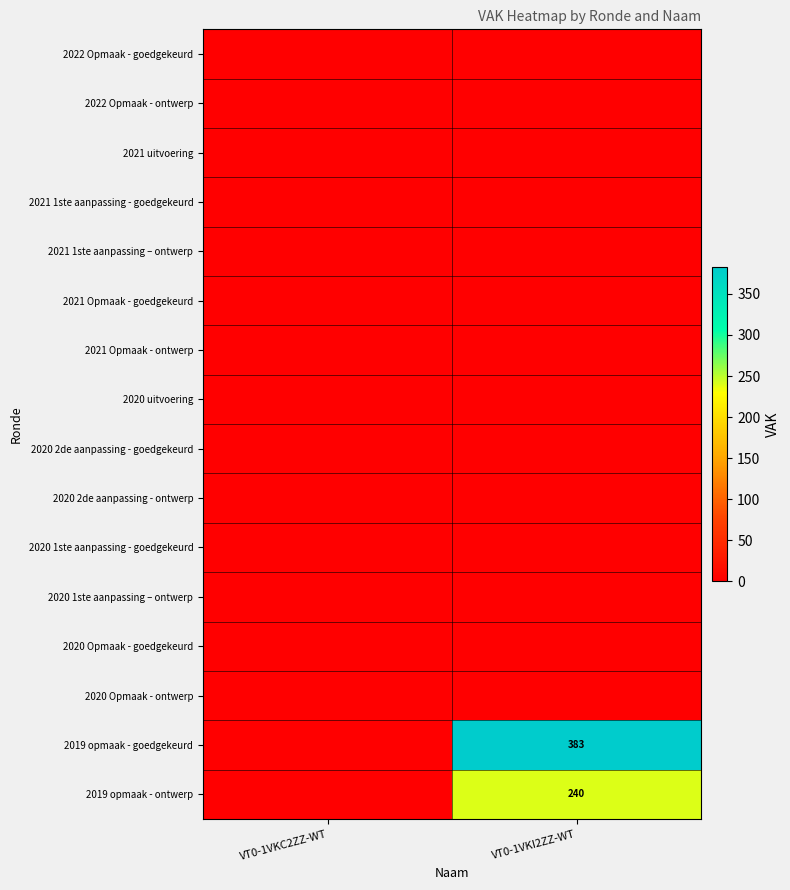

Which category has the highest value in the 2022 Opmaak - goedgekeurd series?

VT0-1VKC2ZZ-WT